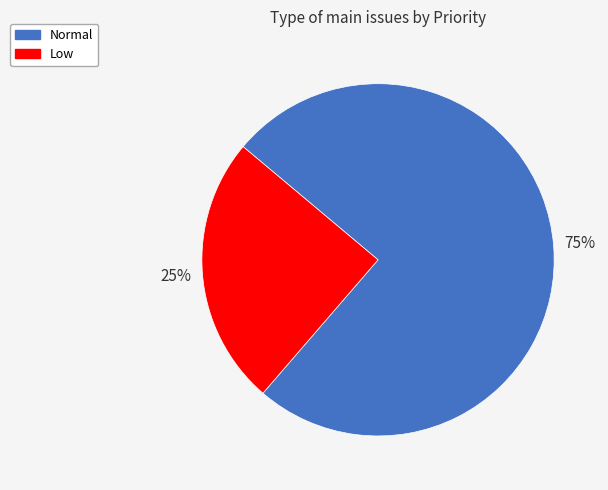

Approximately how many times larger is the value at Normal compared to Low?

3.0